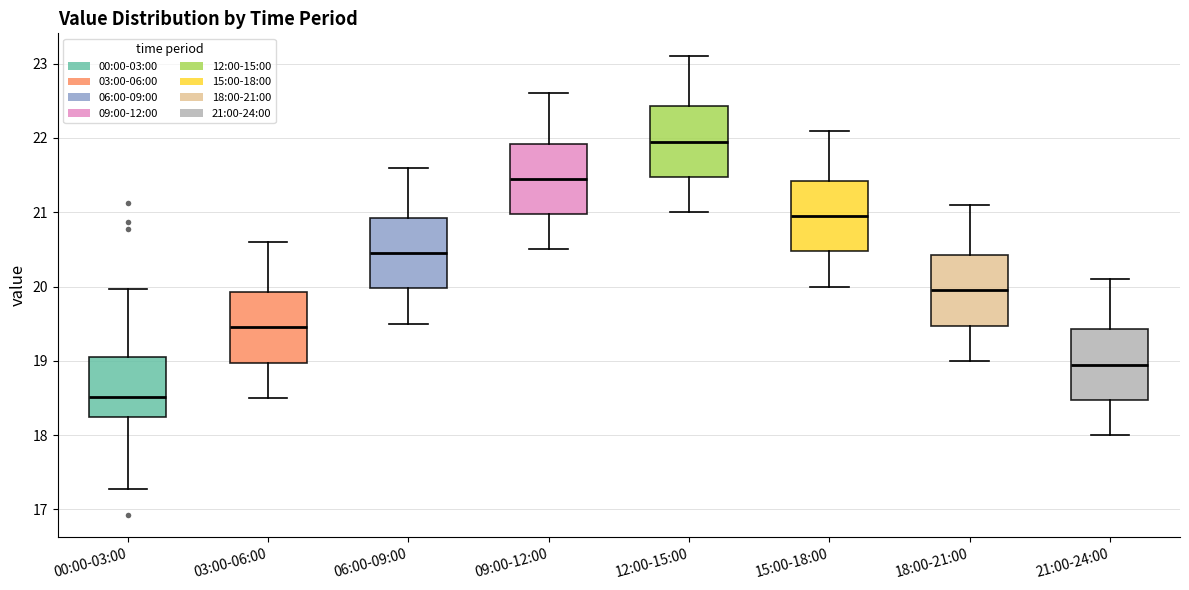

Reading left to right, read every box against the y-axis: the position of its median line, the range the box covers, and the ends of its whiskers. The values are not printed on the chart, so give them approximately, as read against the axis.

00:00-03:00: median 18.5, box 18.2 to 19.0, whiskers 17.3 to 20.0
03:00-06:00: median 19.5, box 19.0 to 19.9, whiskers 18.5 to 20.6
06:00-09:00: median 20.5, box 20.0 to 20.9, whiskers 19.5 to 21.6
09:00-12:00: median 21.5, box 21.0 to 21.9, whiskers 20.5 to 22.6
12:00-15:00: median 22.0, box 21.5 to 22.4, whiskers 21.0 to 23.1
15:00-18:00: median 21.0, box 20.5 to 21.4, whiskers 20.0 to 22.1
18:00-21:00: median 20.0, box 19.5 to 20.4, whiskers 19.0 to 21.1
21:00-24:00: median 19.0, box 18.5 to 19.4, whiskers 18.0 to 20.1